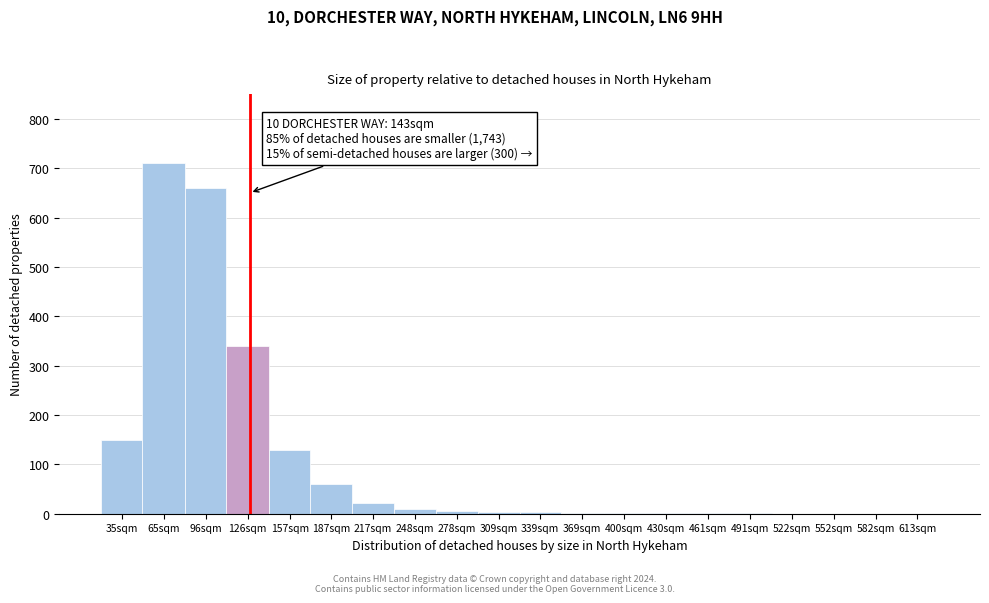

What is the ratio of the value at 157sqm to the value at 187sqm?

2.2